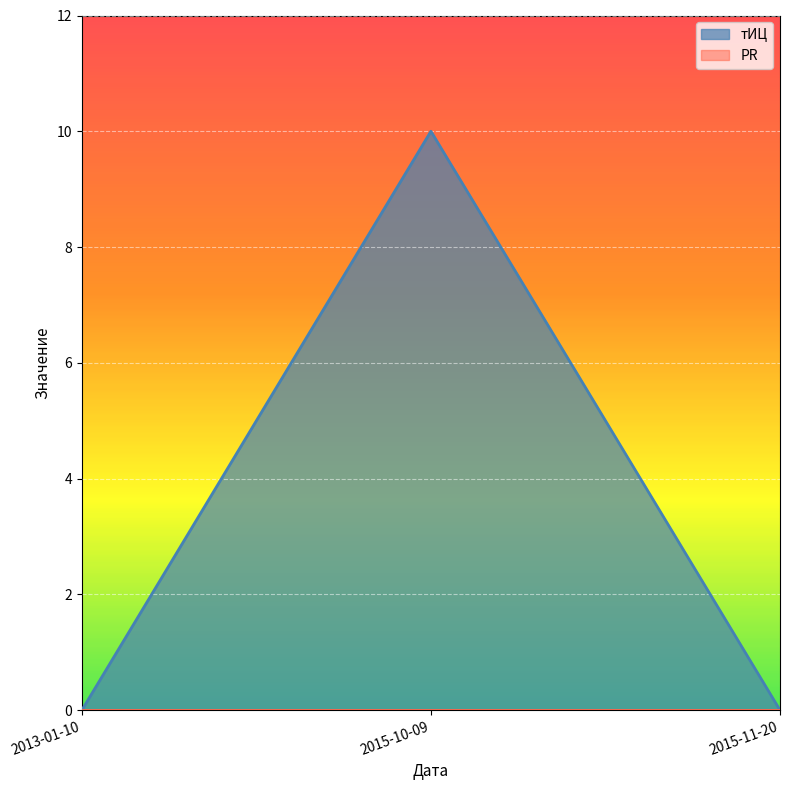

Which category has the lowest value across all series?

2013-01-10